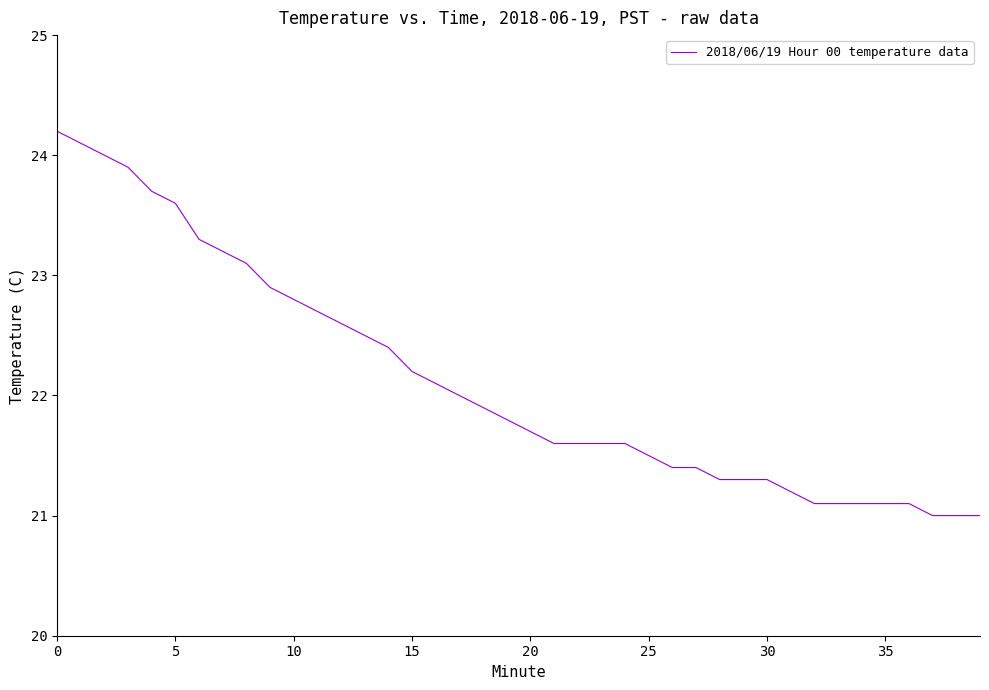

Reading left to right, list all the values displayed in this chart.

24.2	24.1	24.0	23.9	23.7	23.6	23.3	23.2	23.1	22.9	22.8	22.7	22.6	22.5	22.4	22.2	22.1	22.0	21.9	21.8	21.7	21.6	21.6	21.6	21.6	21.5	21.4	21.4	21.3	21.3	21.3	21.2	21.1	21.1	21.1	21.1	21.1	21.0	21.0	21.0